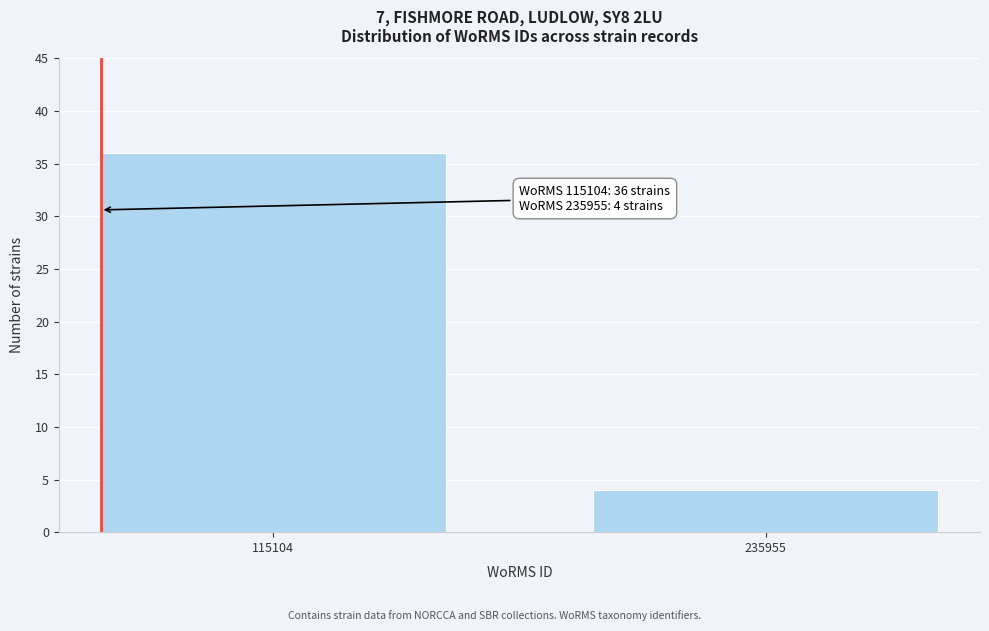

Reading right to left, list all the values displayed in this chart.

4	36